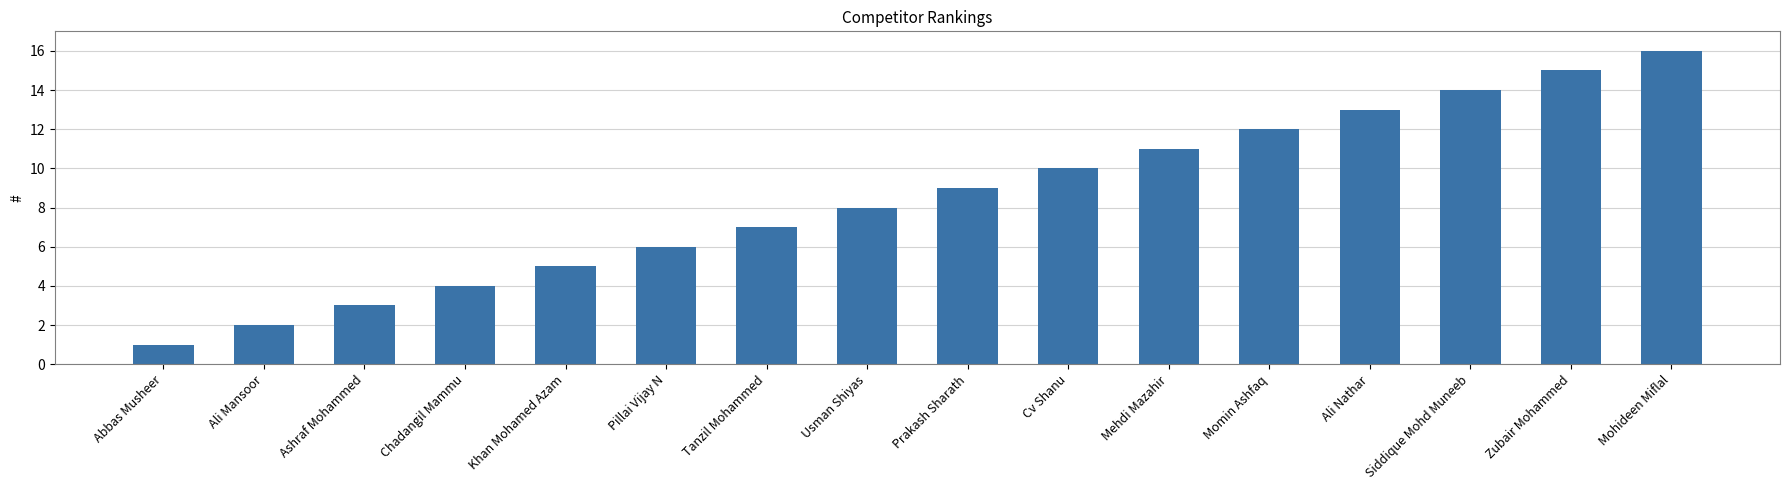

What value does the data have at Mohideen Miflal?

16